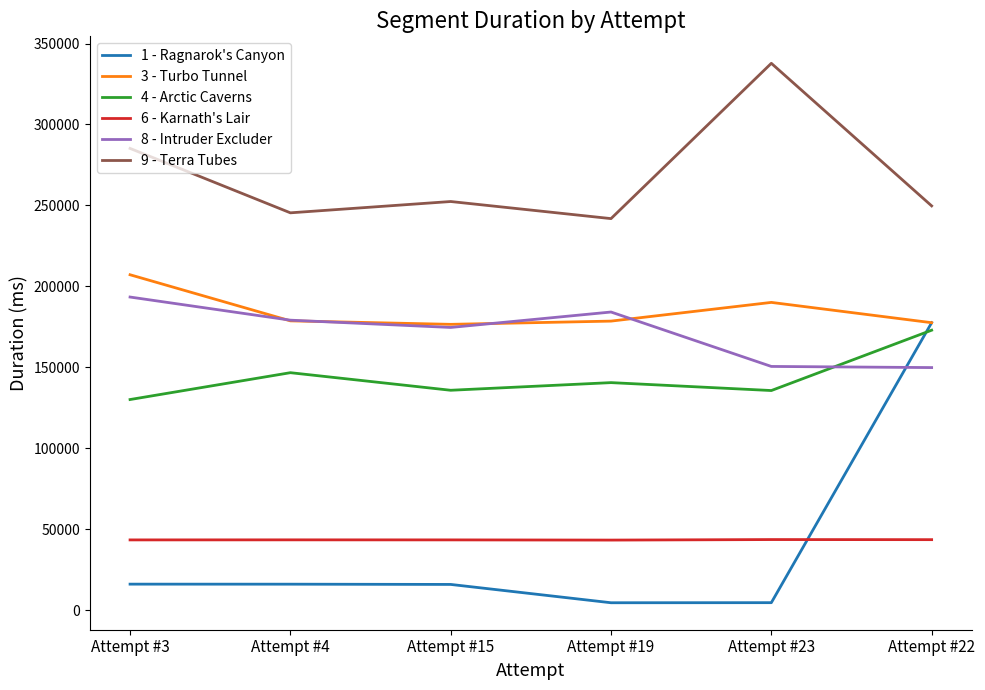

At which label does 3 - Turbo Tunnel first exceed 178682?

Attempt #3